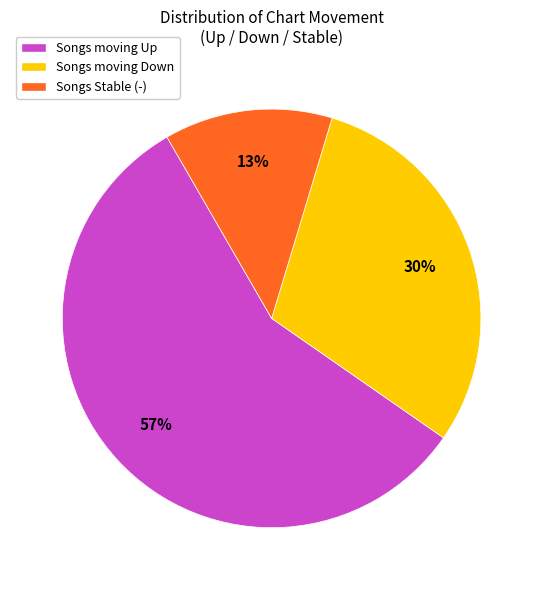

Count the number of slices in the pie.

3